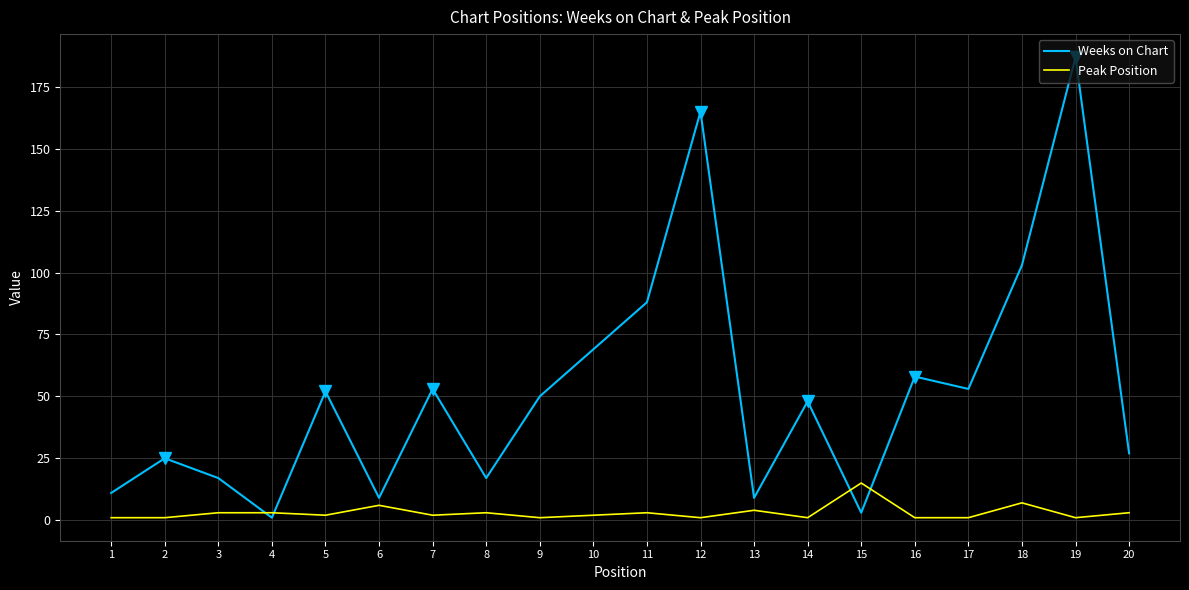

Which series has the largest total across all categories?

Weeks on Chart